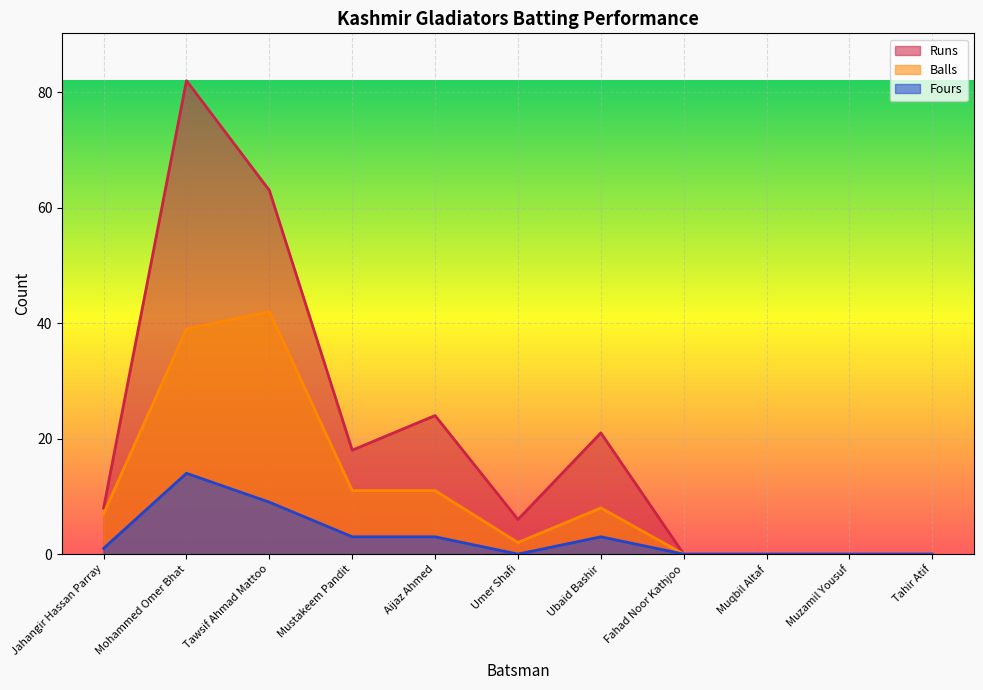

Which category has the lowest value across all series?

Fahad Noor Kathjoo